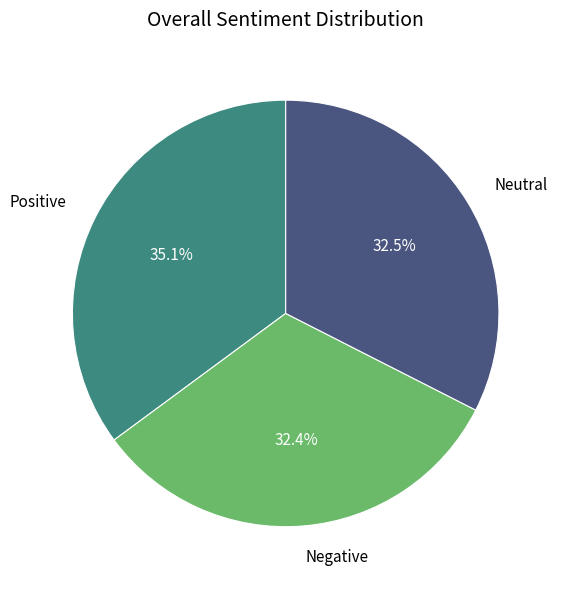

Count the number of slices in the pie.

3